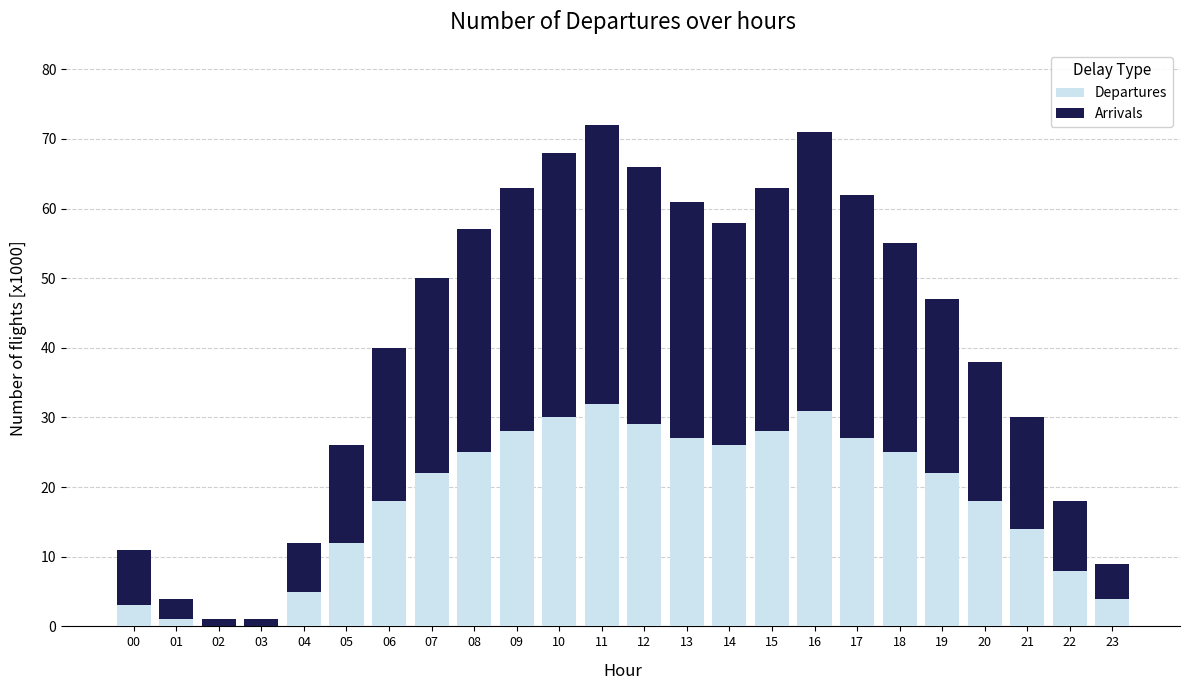

Read the Departures value at 09, to the nearest 10.

30